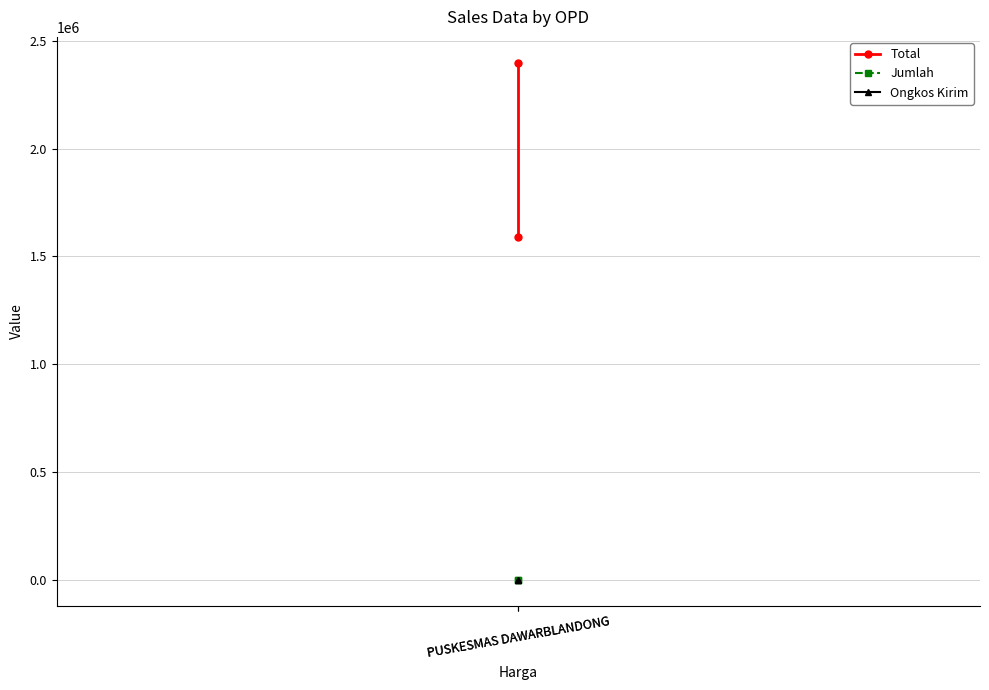

Which label corresponds to the largest value in the chart?

PUSKESMAS DAWARBLANDONG